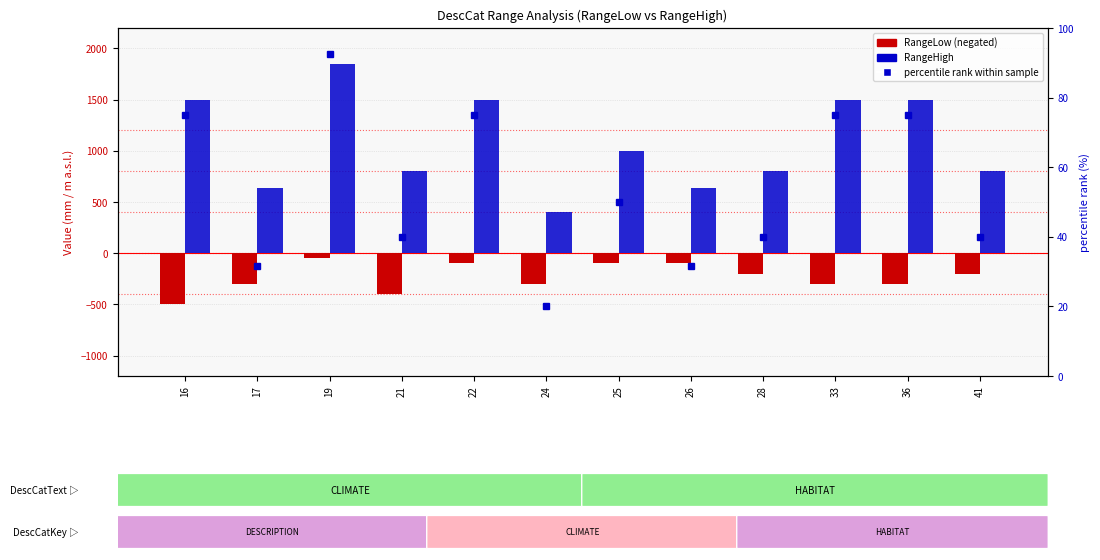

Rank the series at 17 from lowest to highest value.

RangeLow, percentile rank, RangeHigh